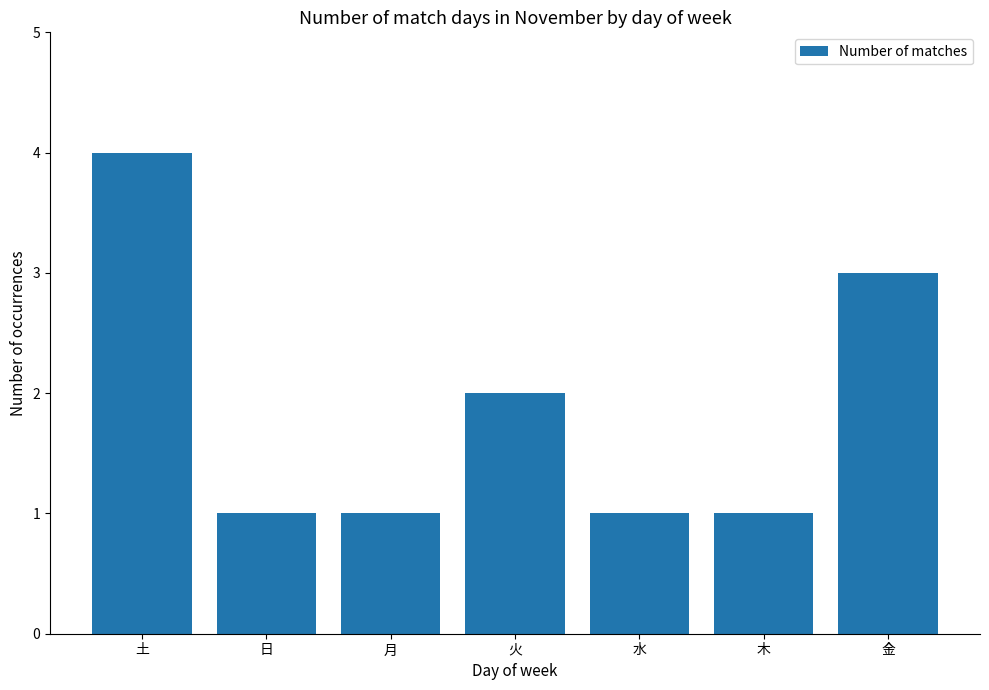

What is the difference between the second highest and second lowest values?

2